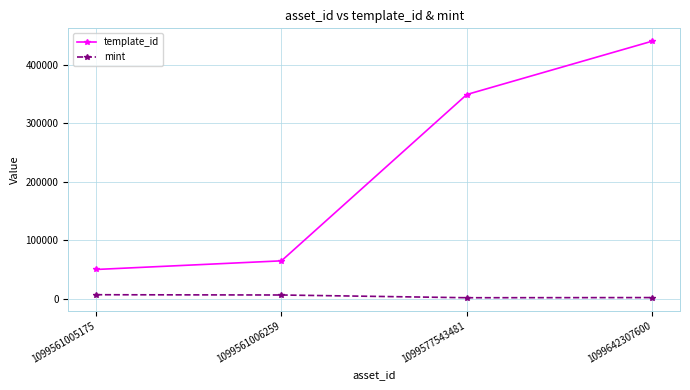

Between 1099561005175 and 1099642307600, which series saw the biggest shift?

template_id